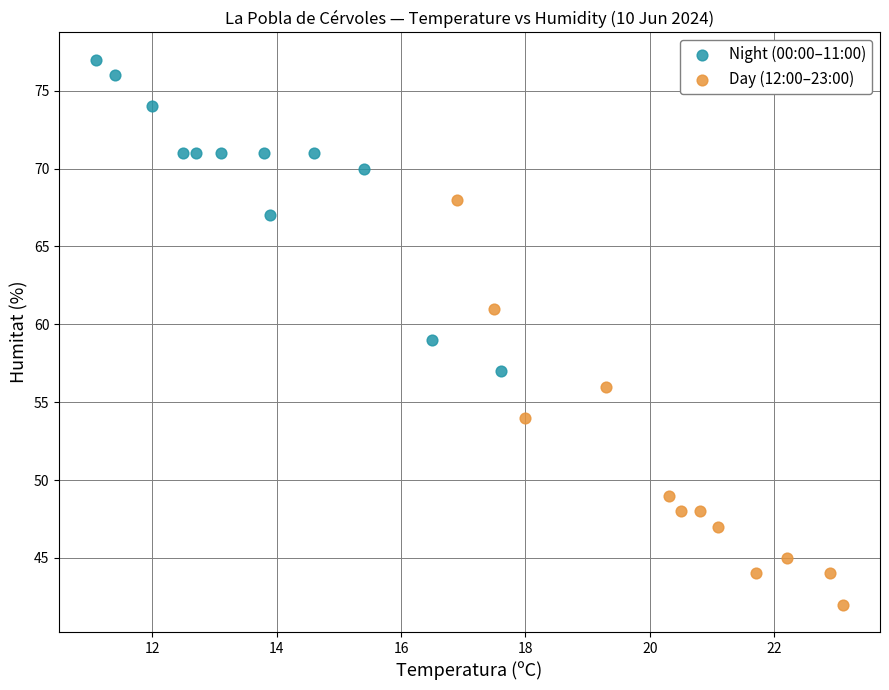

Which series has the widest spread of Y values?

Day (12:00–23:00)